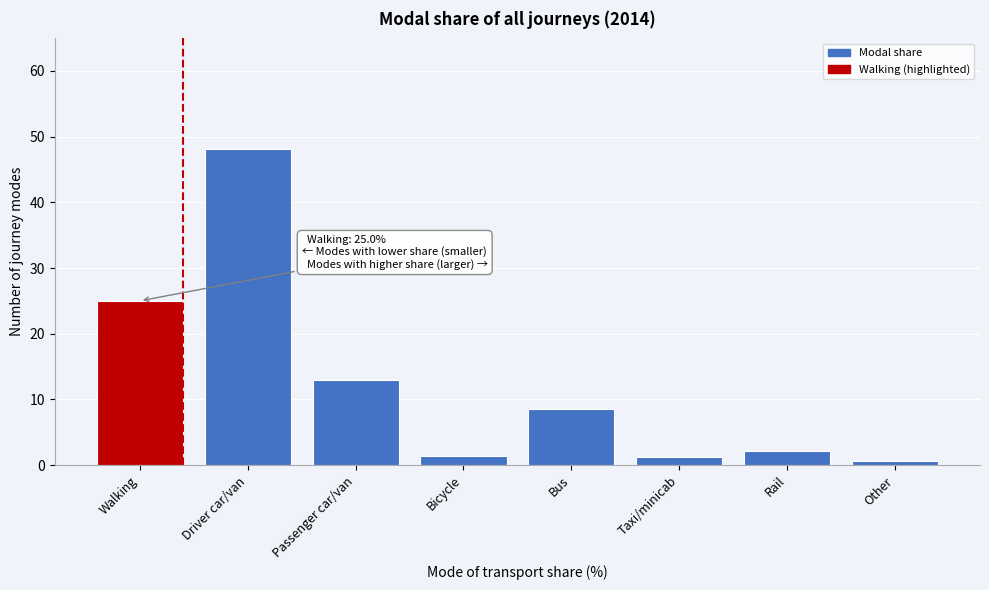

What is the approximate value at Passenger car/van?

13.0